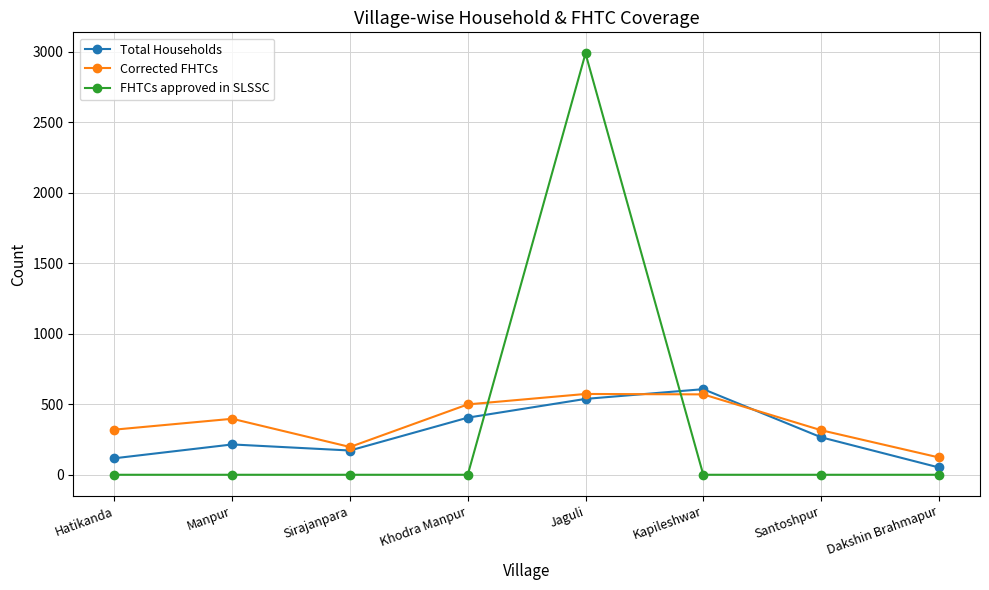

Between Khodra Manpur and Santoshpur, which series saw the biggest shift?

Corrected FHTCs